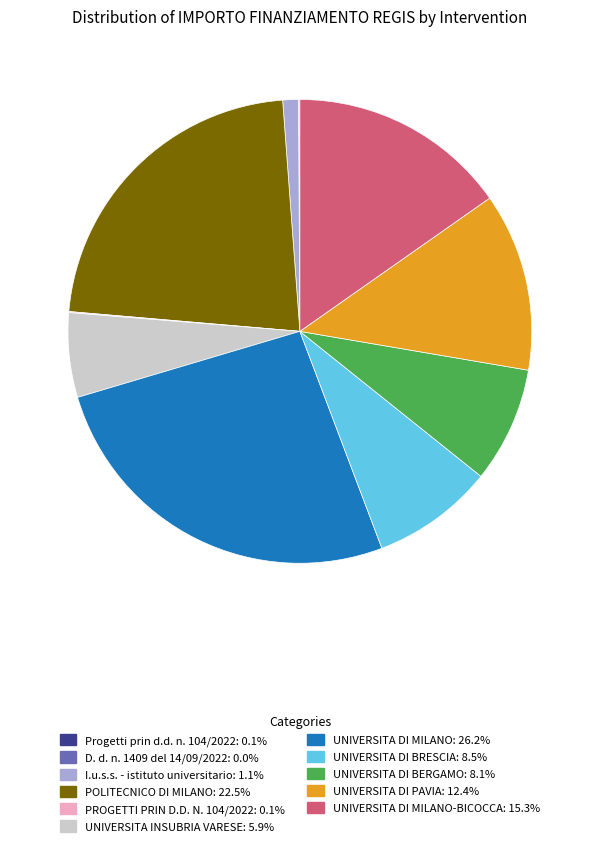

Is there any slice that represents more than half of the pie?

No